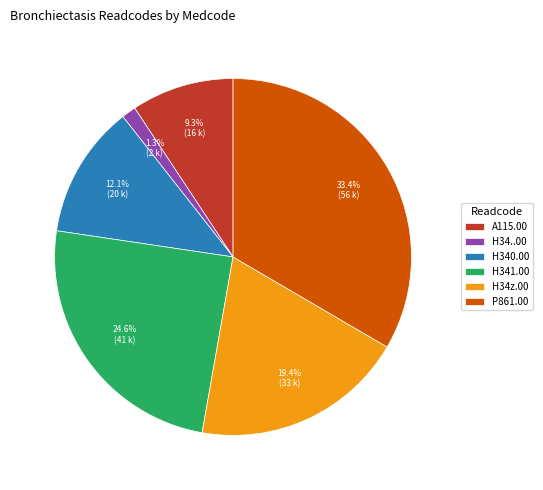

How many segments does this pie chart have?

6